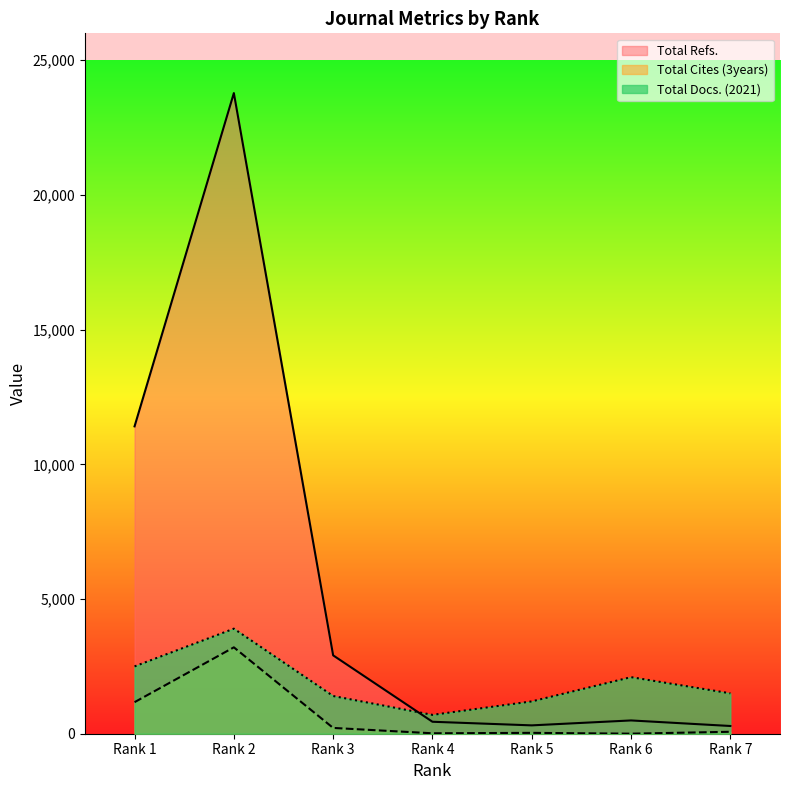

True or false: Total Docs. (2021) and Total Refs. intersect in this chart.

True